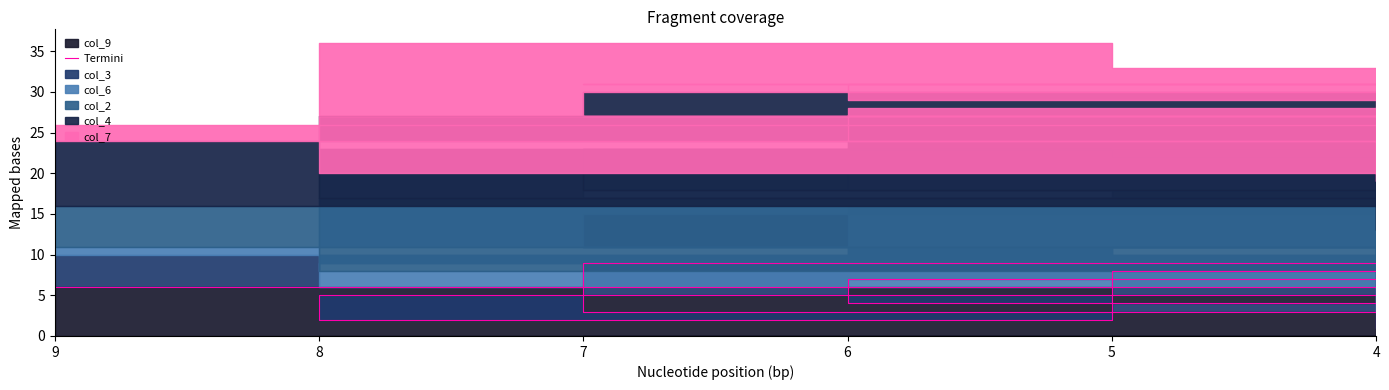

Where is the first local minimum?

7